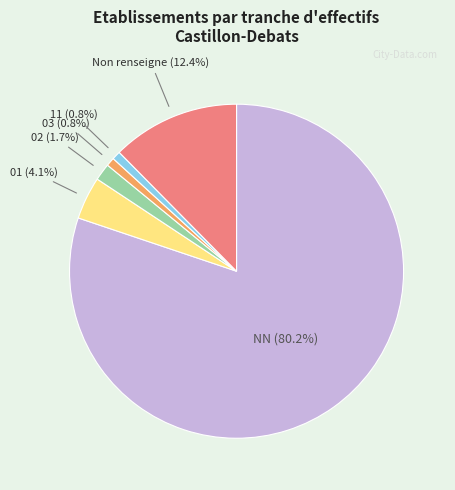

Do NN and Non renseigne together represent more than half of the pie?

Yes